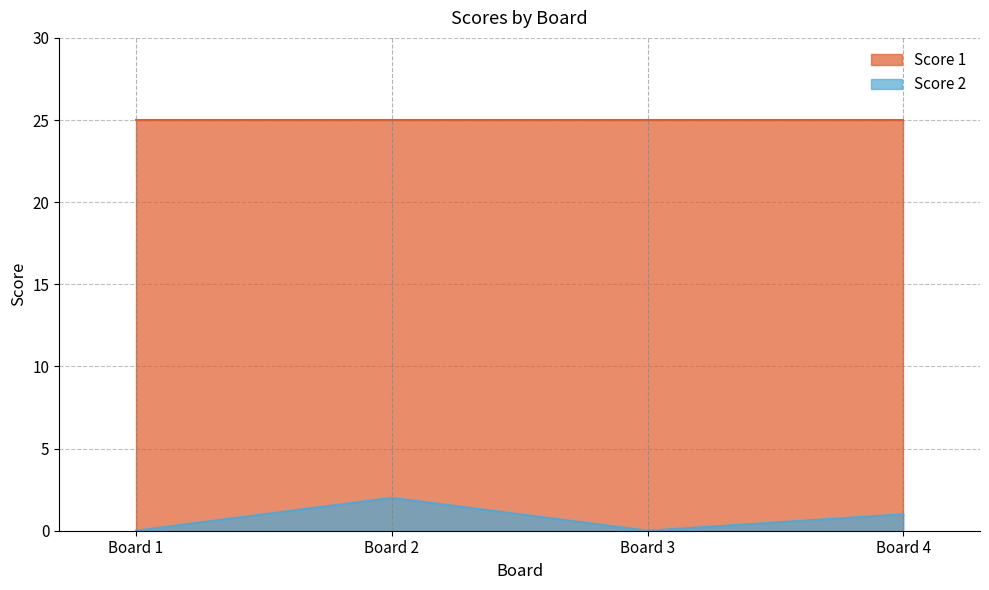

List the series in order of their peak value, lowest first.

Score 2, Score 1